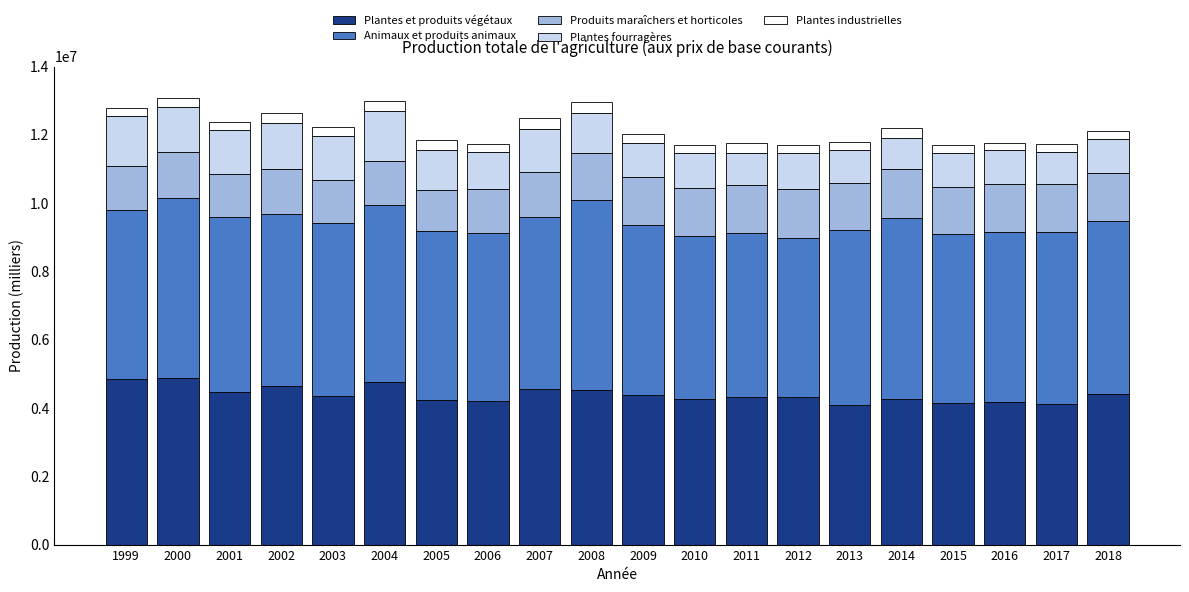

What is the total value across all series at 2007?

12479895.2